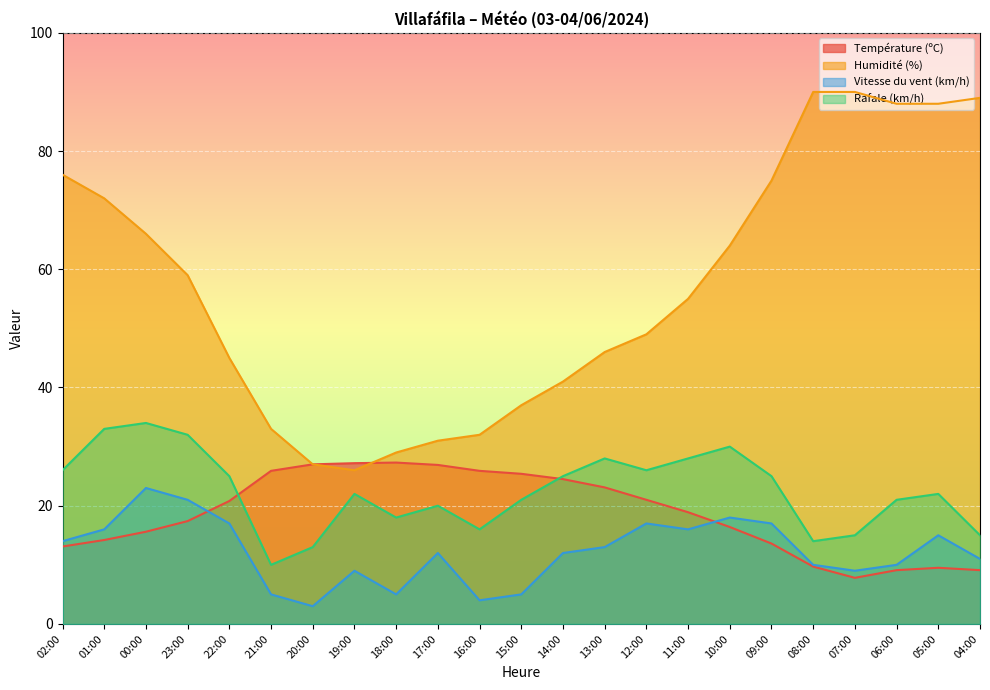

What position from the right is 18:00?

15